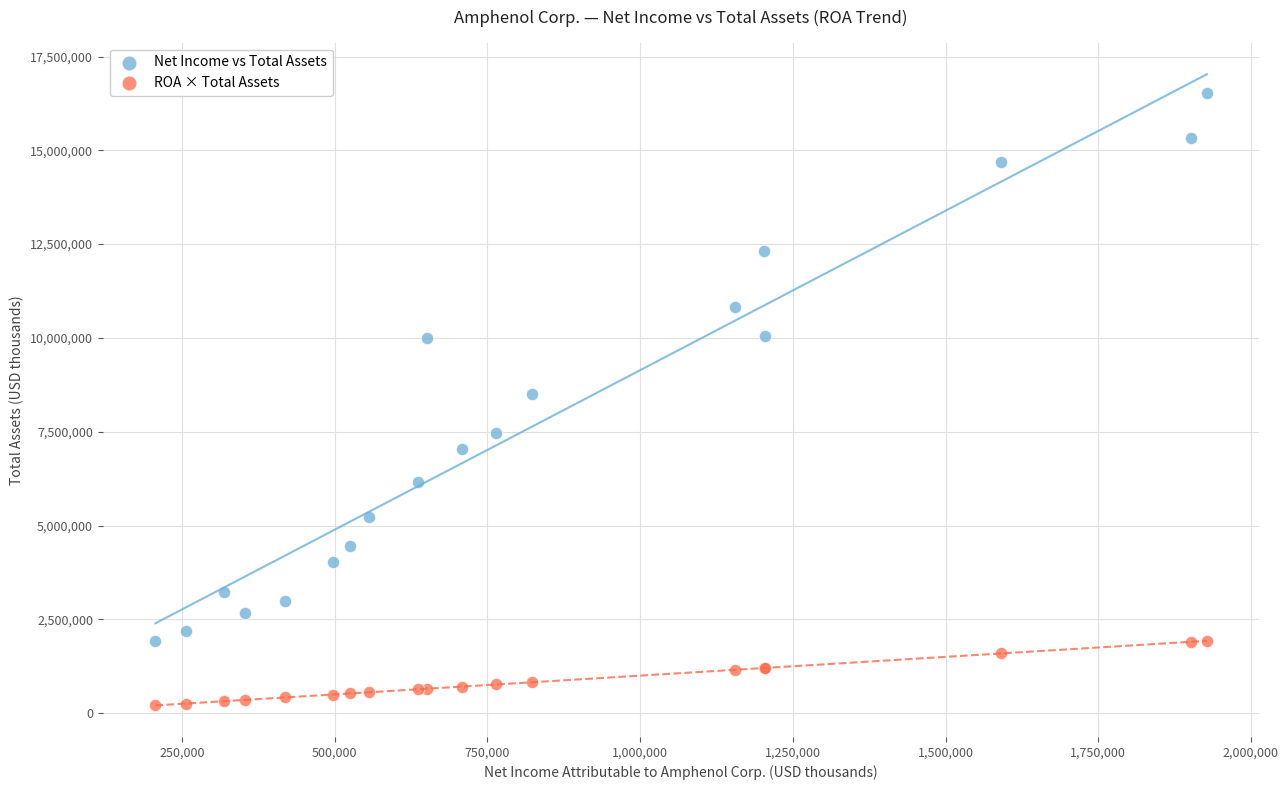

Which series has the largest Y range (max minus min)?

Net Income vs Total Assets